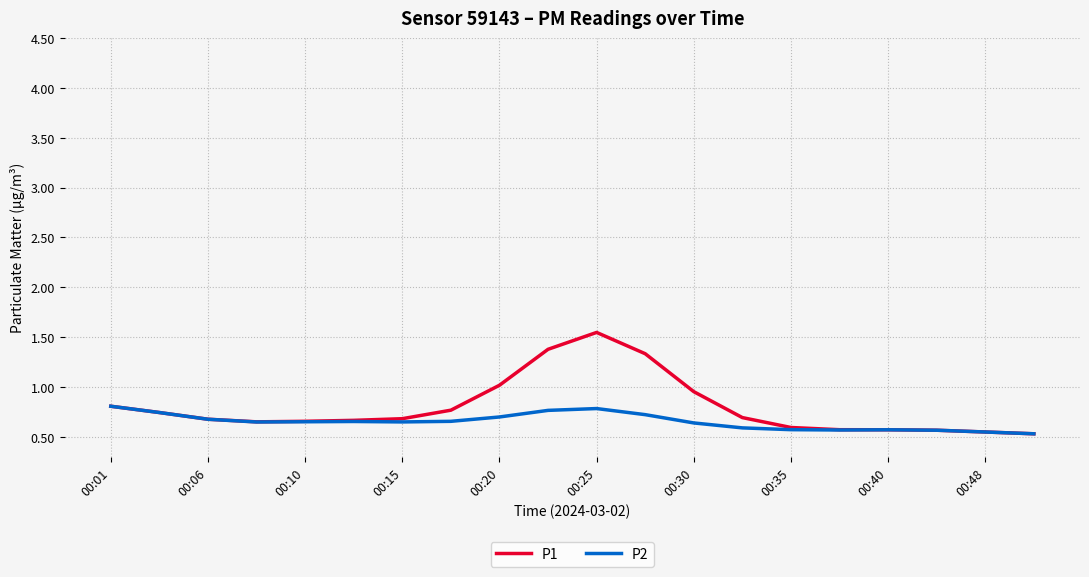

What are all the series names shown in the legend?

P1, P2